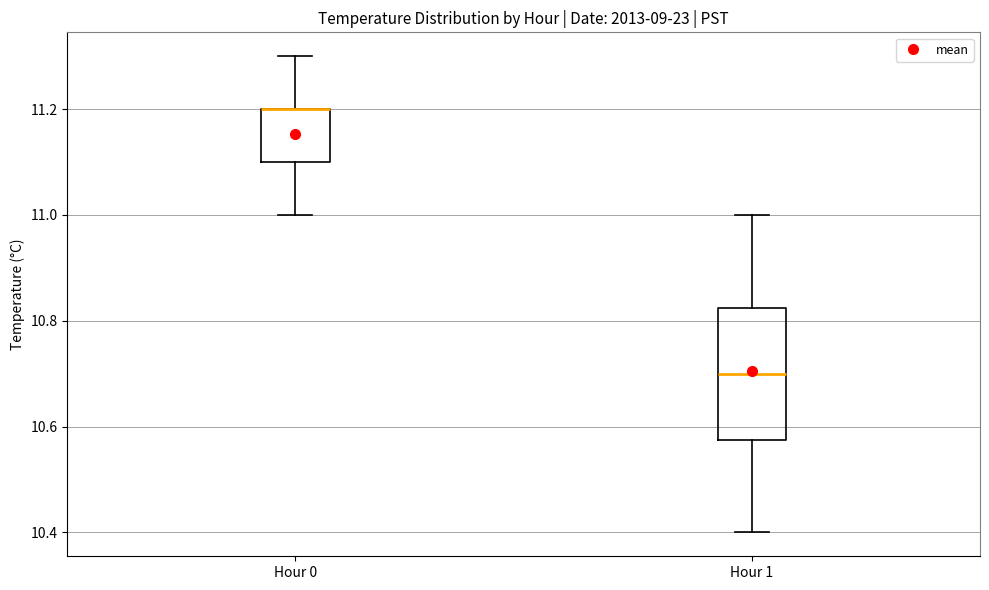

Comparing the boxes themselves (not the whiskers), which one is the tallest?

Hour 1